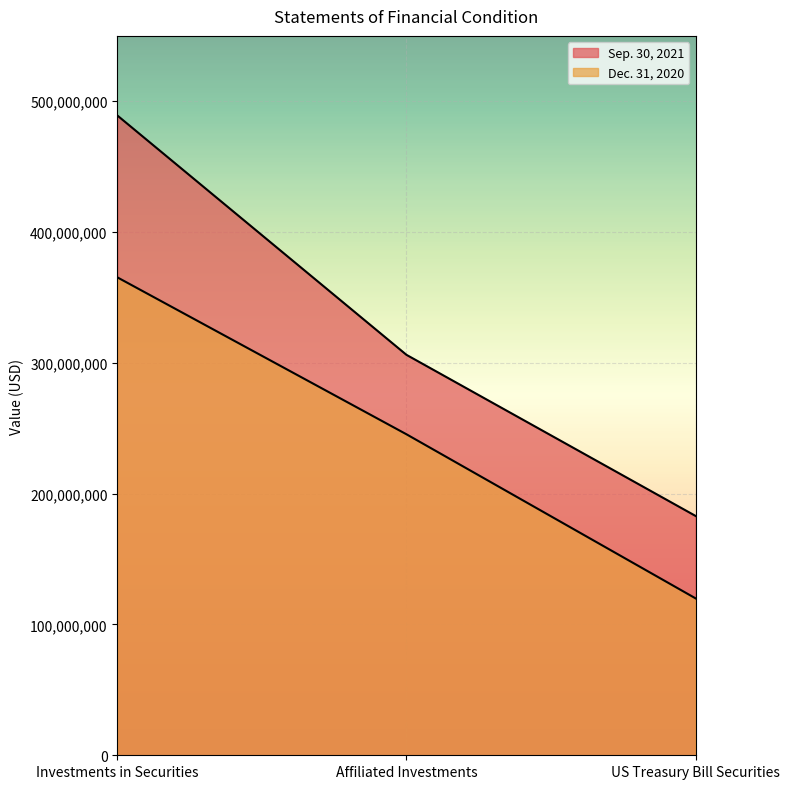

What position from the right is Investments in Securities?

3